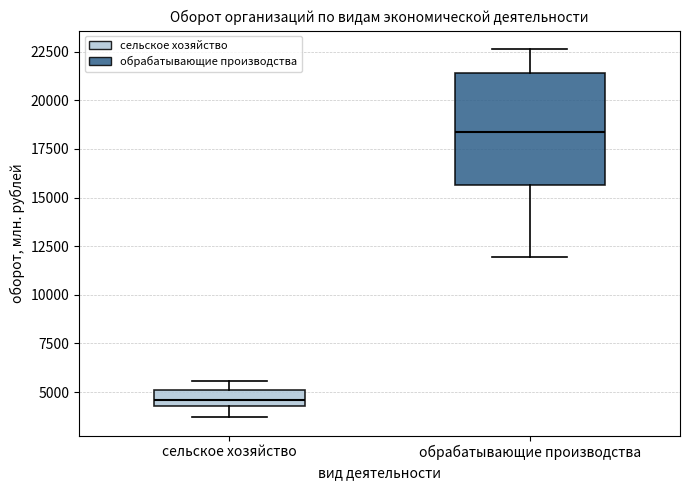

Reading left to right, transcribe this box plot: for each box, give where its median line is, the range the box spans, and where its two whiskers end, as read against the y-axis. The values are not printed on the chart, so give them approximately, as read against the axis.

сельское хозяйство: median 4500 (inside the box), box 4500 to 5000, whiskers 3500 to 5500
обрабатывающие производства: median 18500, box 15500 to 21500, whiskers 12000 to 22500